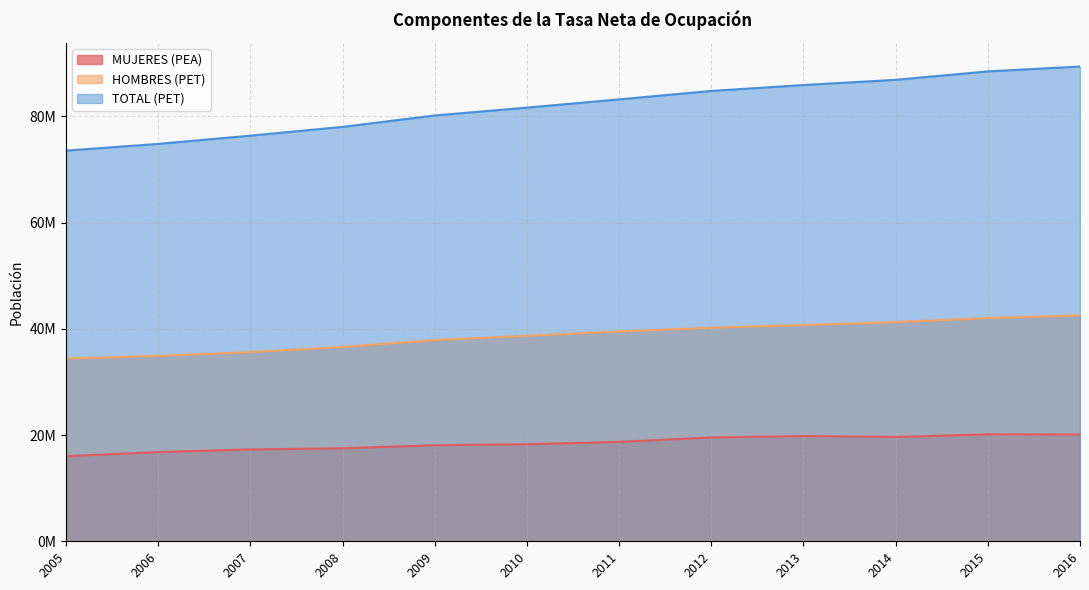

Is it true that TOTAL (PET) equals 80156811.5 at 2009?

True